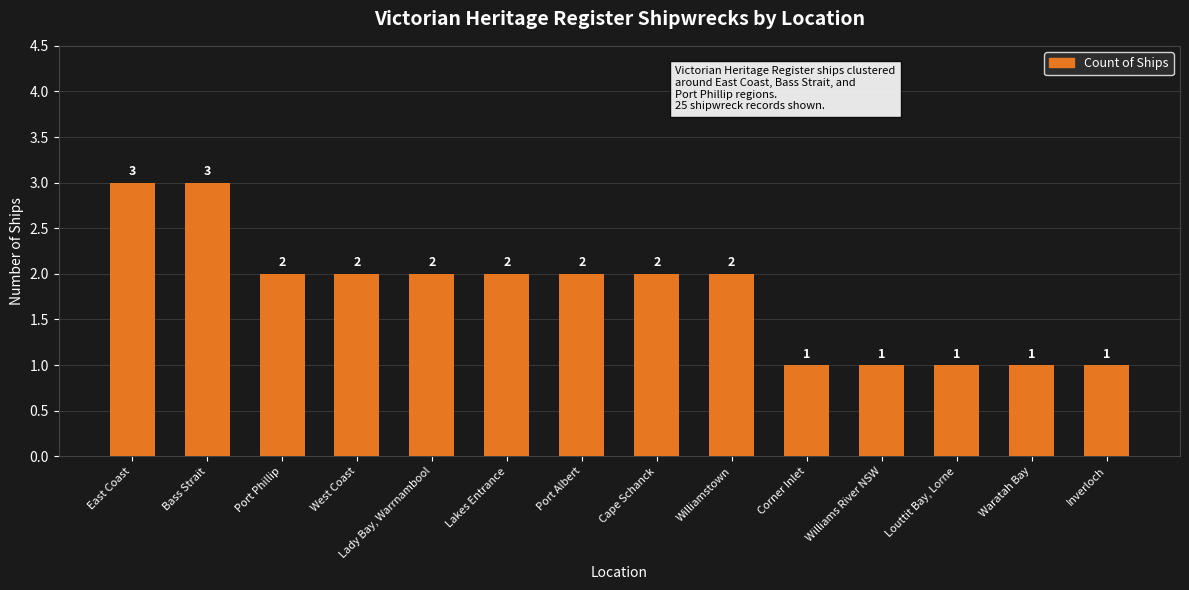

What is the maximum value shown in the chart?

3